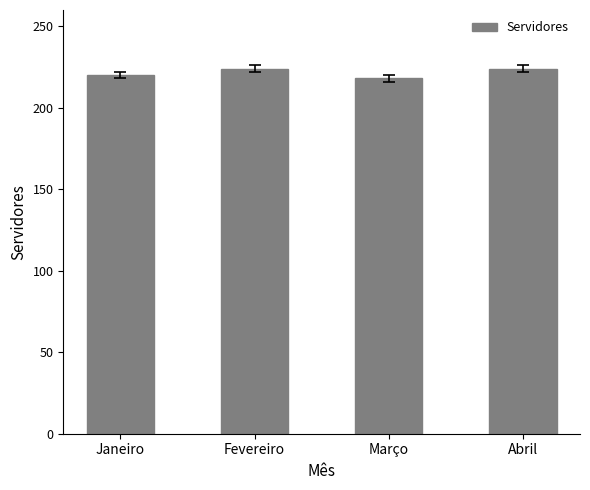

Reading left to right, what are all the values shown in this chart?

Janeiro=220	Fevereiro=224	Março=218	Abril=224